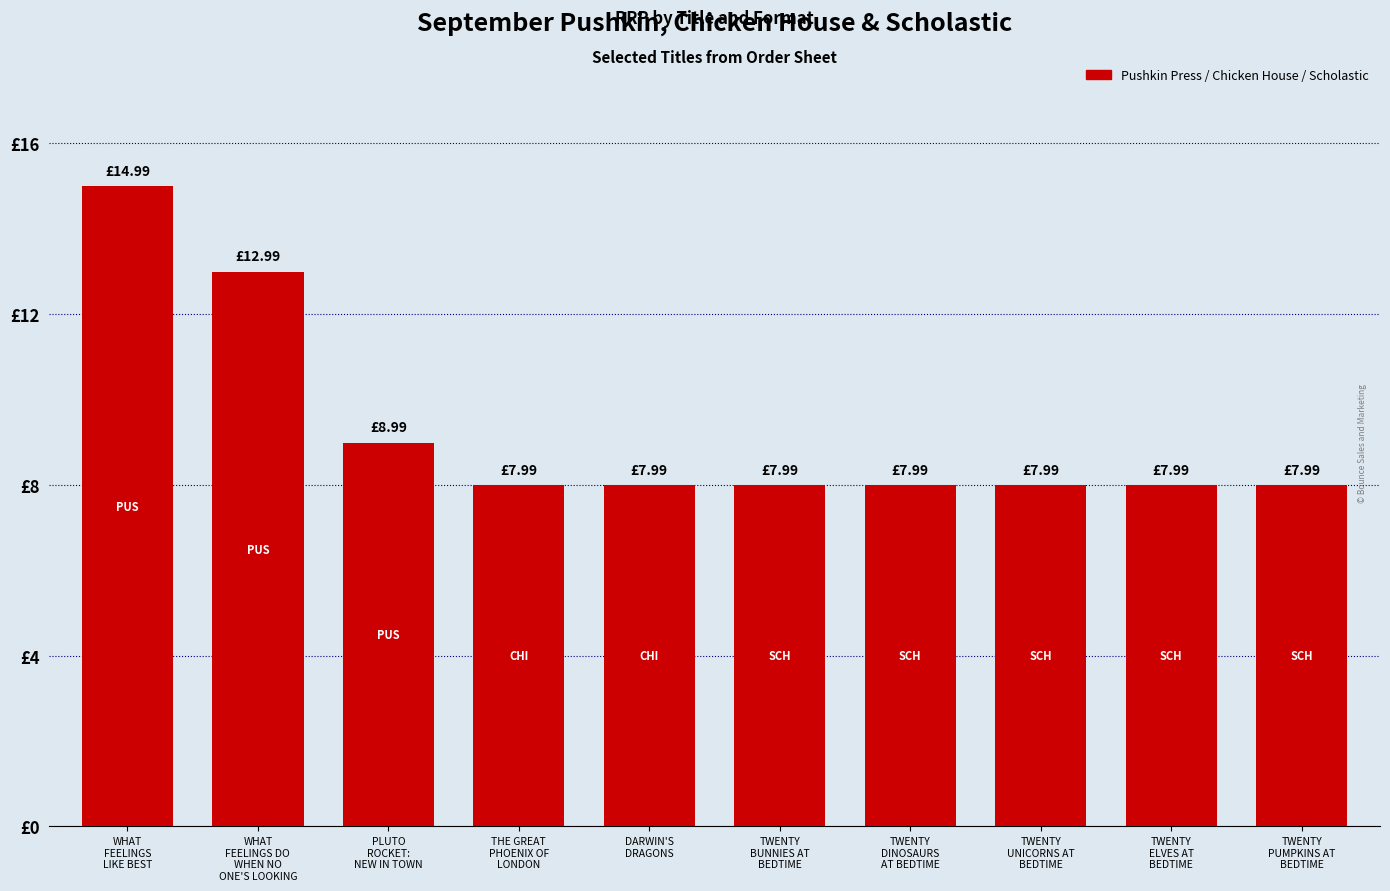

Are the bars horizontal?

No